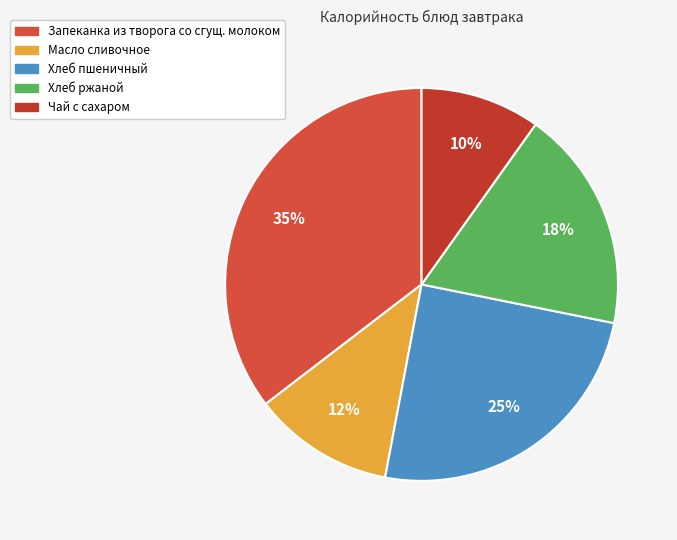

Does any single category account for the majority?

No